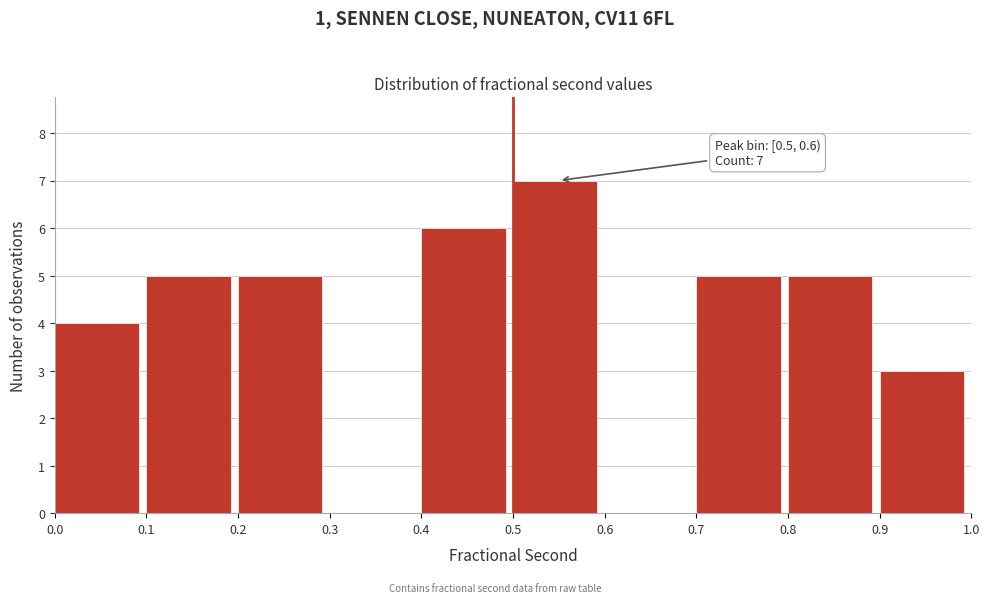

Which range on the x-axis has the tallest bar?

0.5 to 0.6